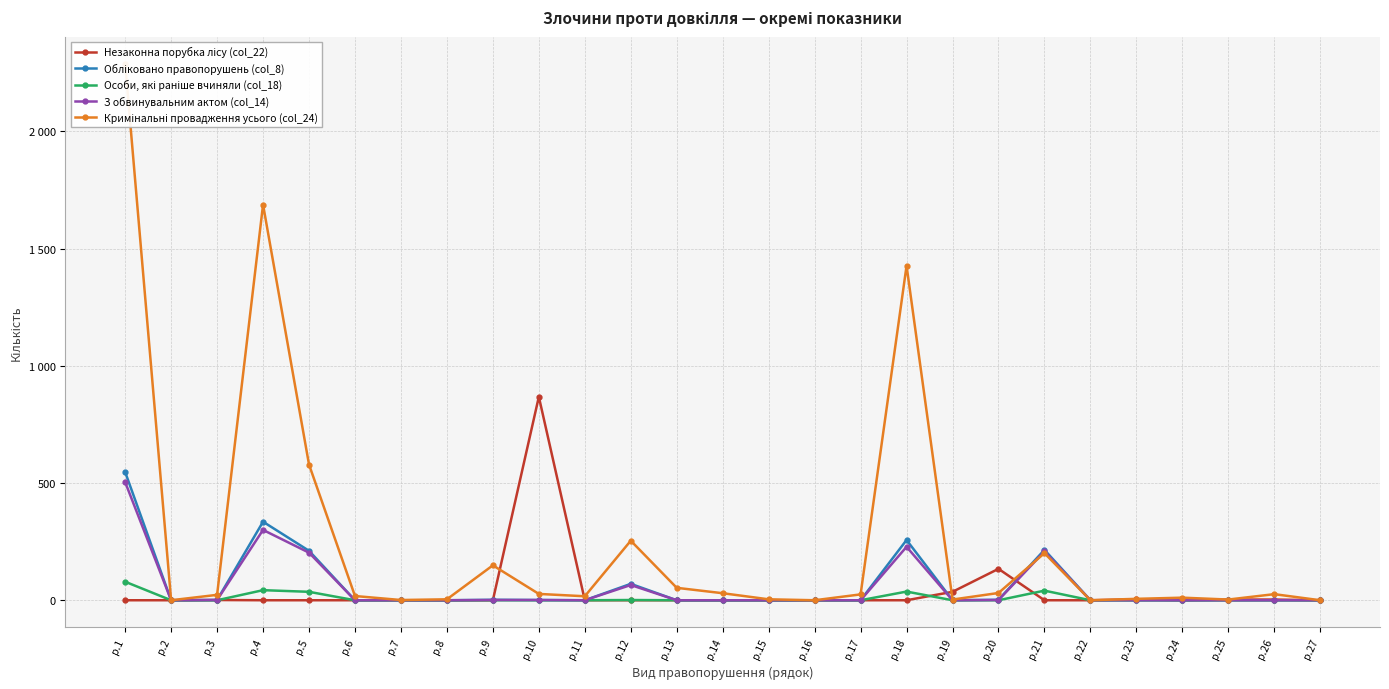

True or false: З обвинувальним актом (col_14) and Особи, які раніше вчиняли (col_18) cross at least once.

False